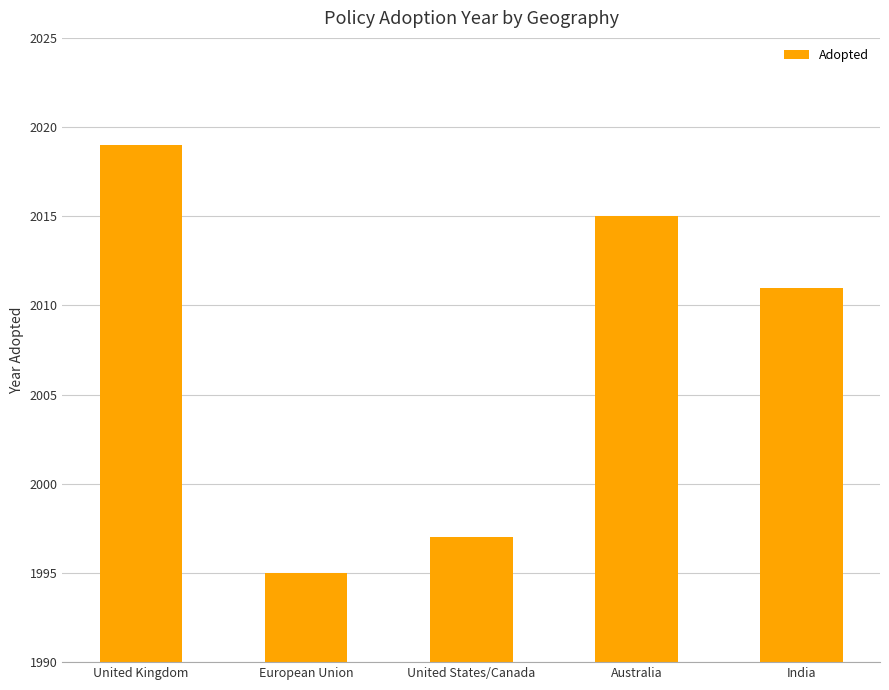

What is the value of the 3rd bar from the left?

1997